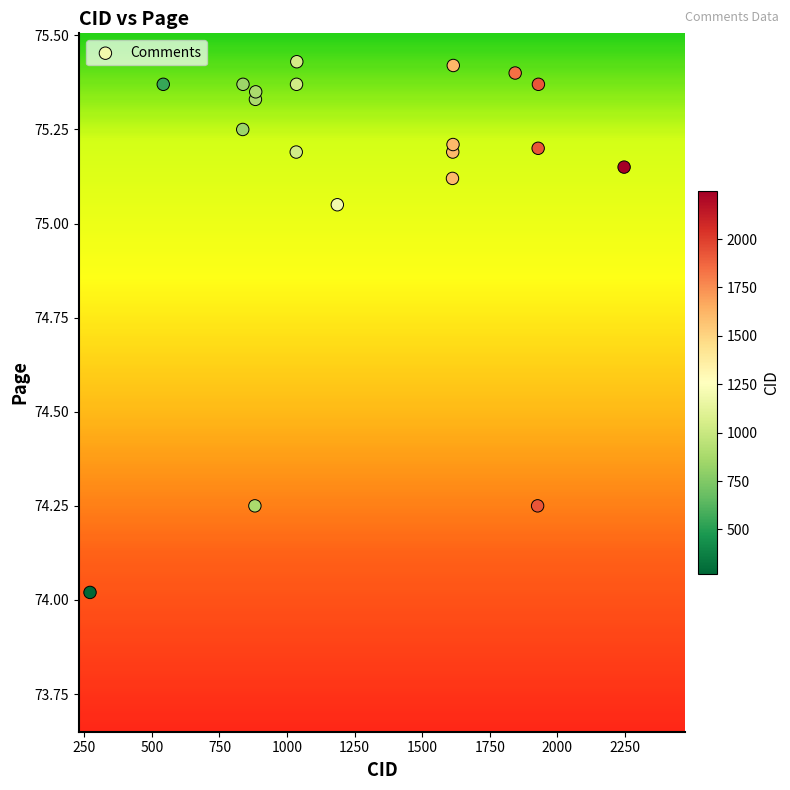

What is the range of Y values (max minus min)?

1.4